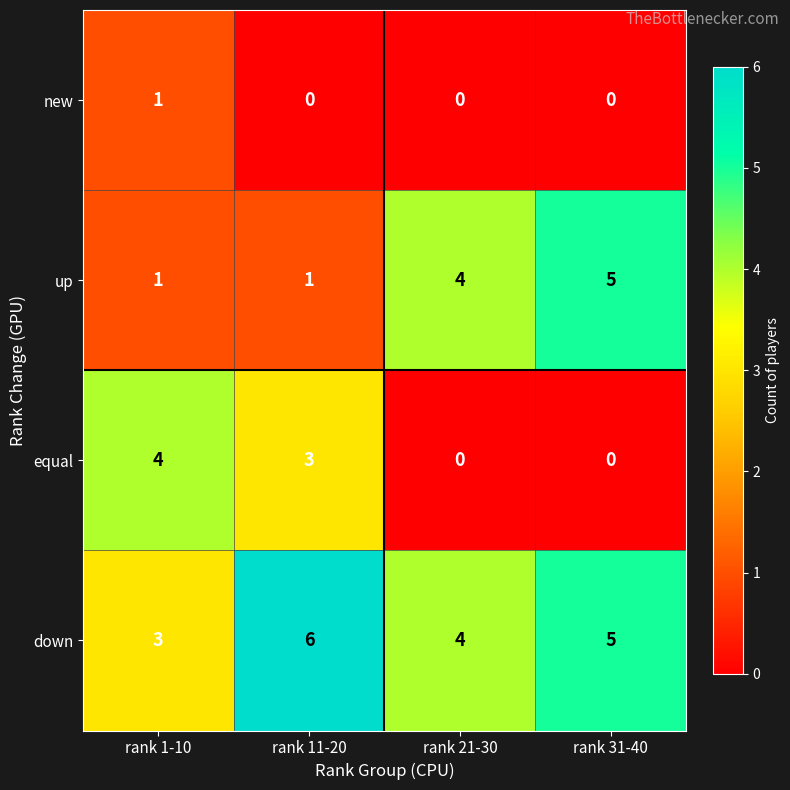

How many up values are between 1 and 5?

4